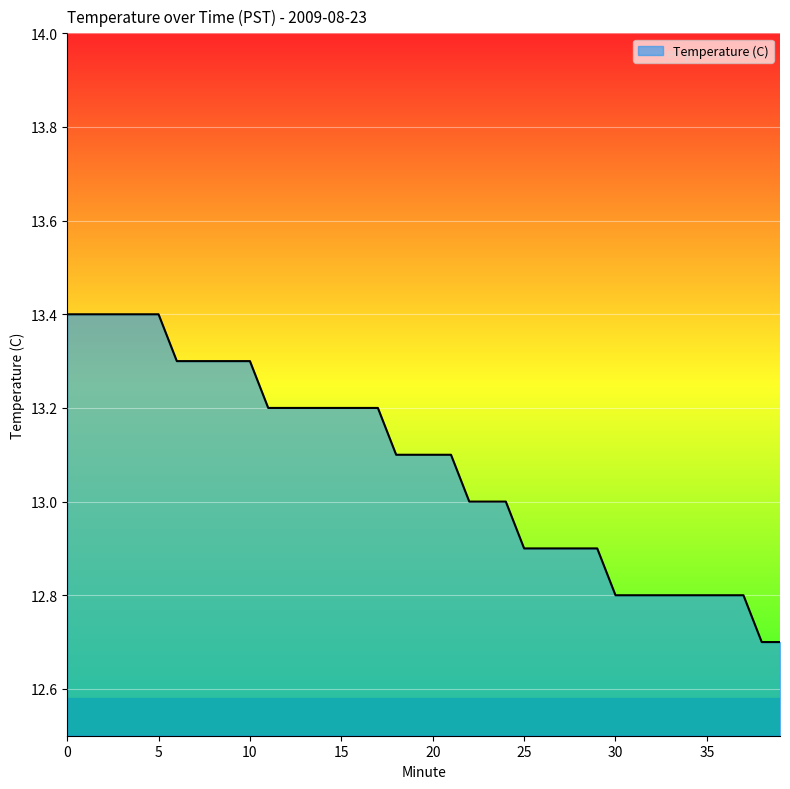

What is the difference between the maximum and minimum values?

0.7